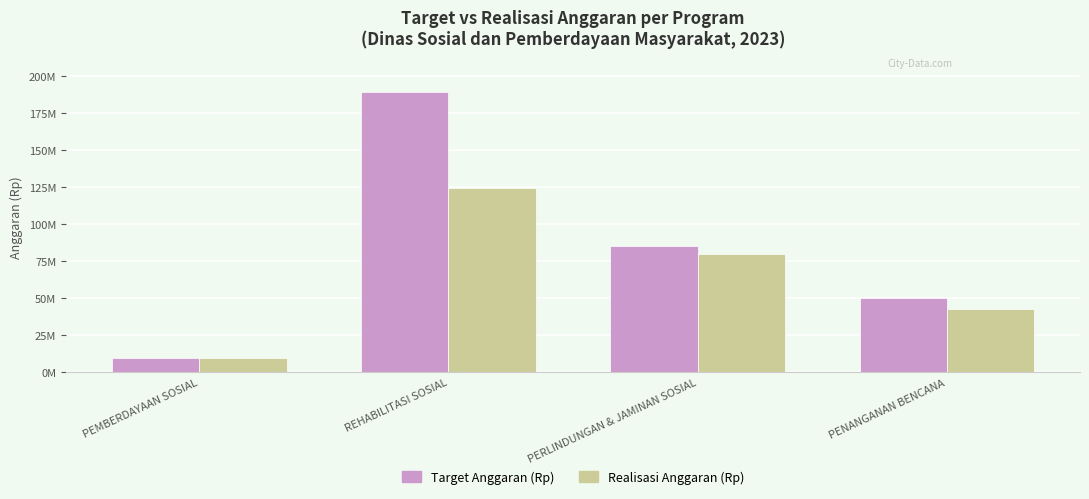

Reading right to left, what are all the values shown in this chart?

Target Anggaran (Rp): PENANGANAN BENCANA=50000000	PERLINDUNGAN & JAMINAN SOSIAL=85487100	REHABILITASI SOSIAL=189068236	PEMBERDAYAAN SOSIAL=9956880
Realisasi Anggaran (Rp): PENANGANAN BENCANA=42669000	PERLINDUNGAN & JAMINAN SOSIAL=80123230	REHABILITASI SOSIAL=124424900	PEMBERDAYAAN SOSIAL=9690000